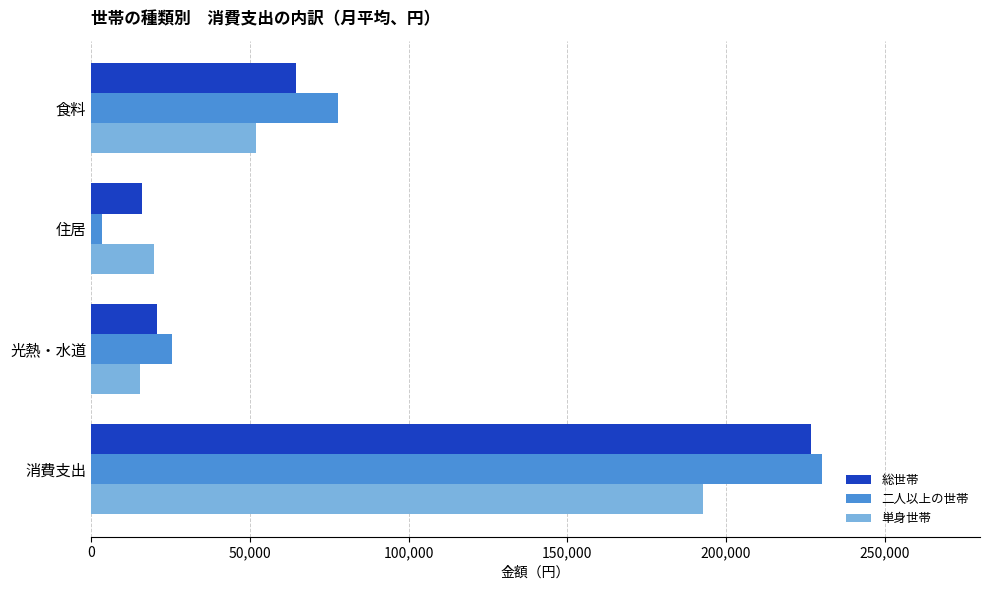

Which series changed the most between 光熱・水道 and 消費支出?

総世帯